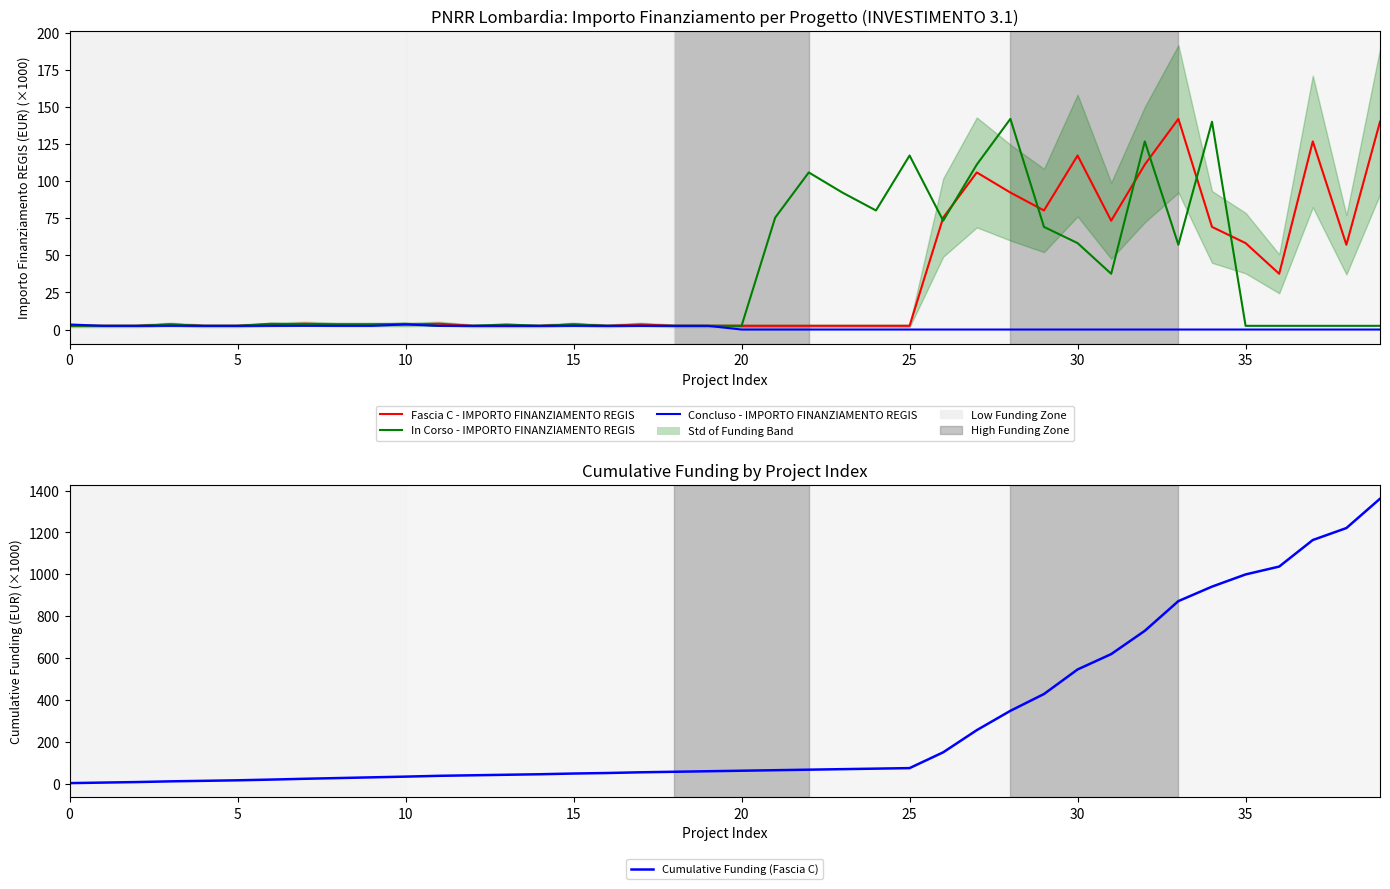

Where is Concluso - IMPORTO FINANZIAMENTO REGIS nearest to the value 1?

20